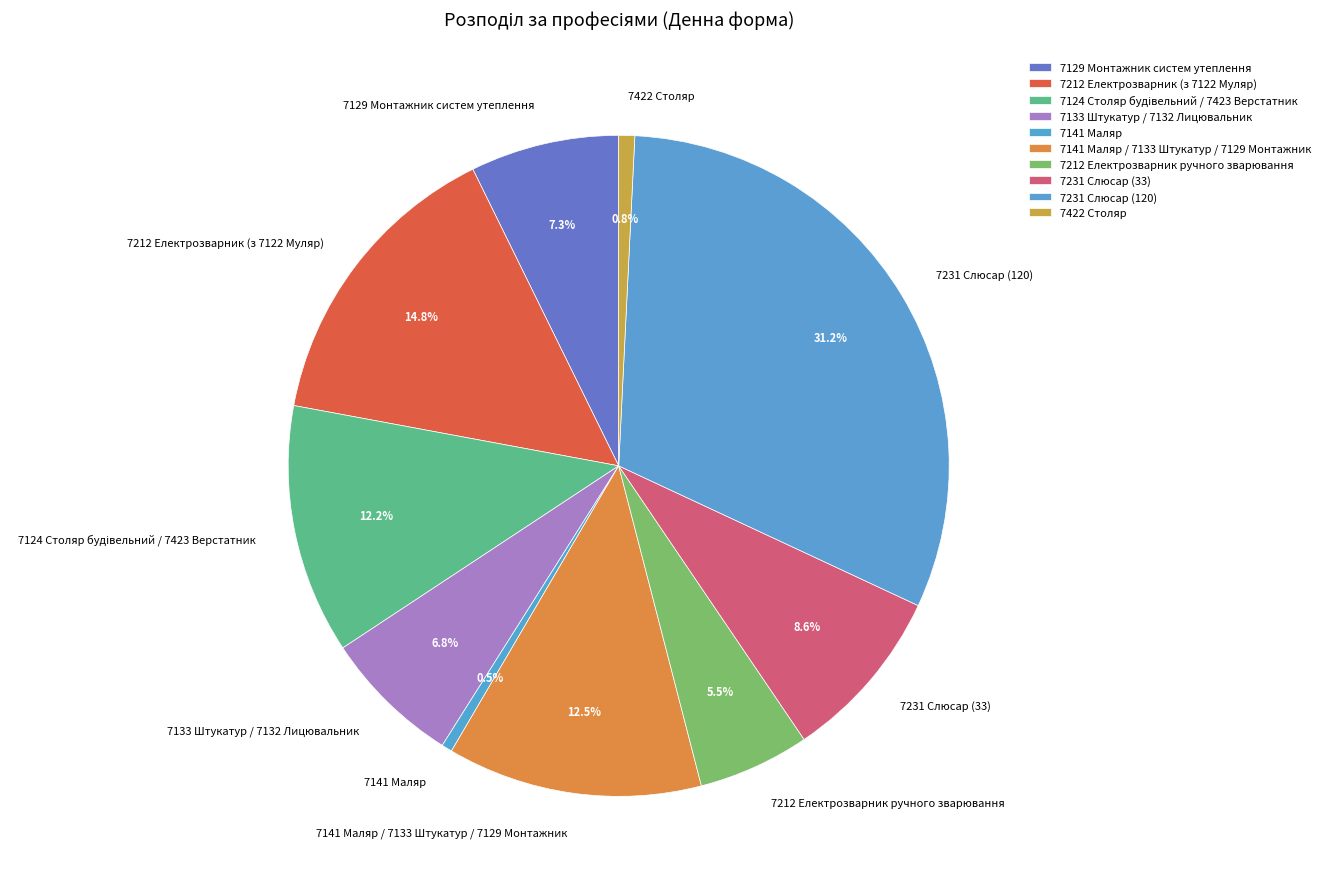

Is it true that 7141 Маляр / 7133 Штукатур / 7129 Монтажник is 6% of the pie?

False